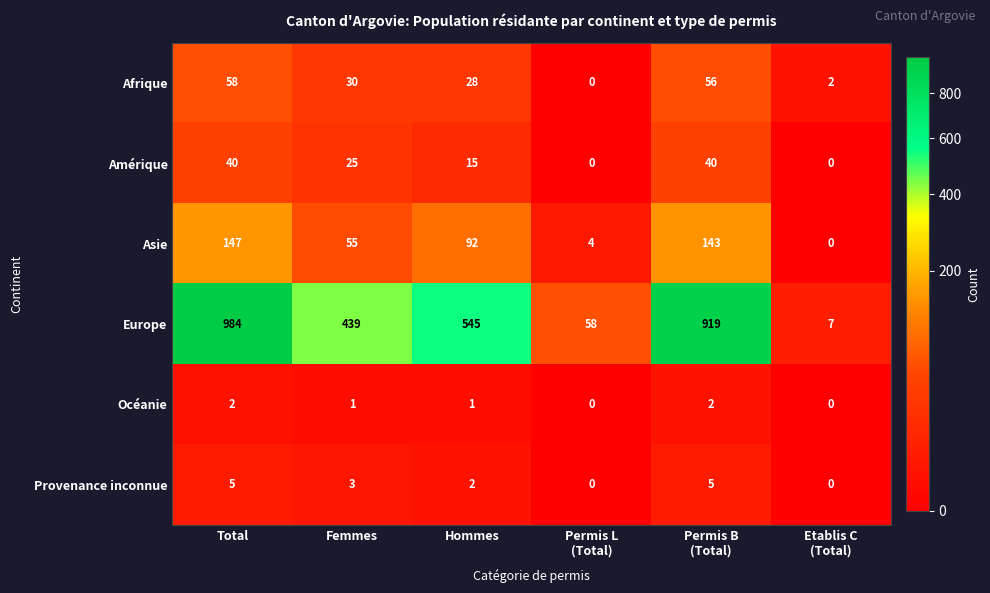

What is the difference between the maximum and minimum values in the Afrique series?

58